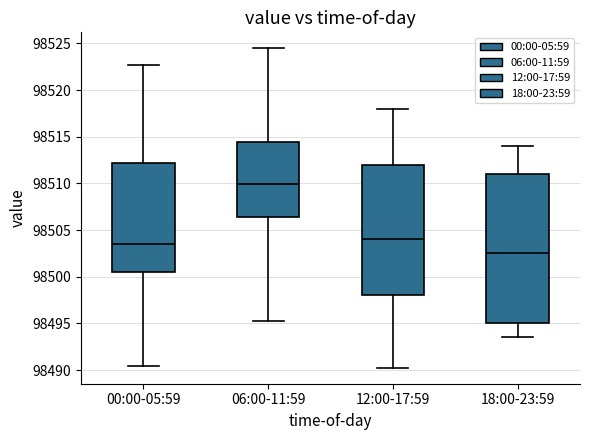

Reading left to right, transcribe this box plot: for each box, give where its median line is, the range the box spans, and where its two whiskers end, as read against the y-axis. The values are not printed on the chart, so give them approximately, as read against the axis.

00:00-05:59: median 98503.5, box 98500.5 to 98512.0, whiskers 98490.5 to 98522.5
06:00-11:59: median 98510.0, box 98506.5 to 98514.5, whiskers 98495.5 to 98524.5
12:00-17:59: median 98504.0, box 98498.0 to 98512.0, whiskers 98490.5 to 98518.0
18:00-23:59: median 98502.5, box 98495.0 to 98511.0, whiskers 98493.5 to 98514.0